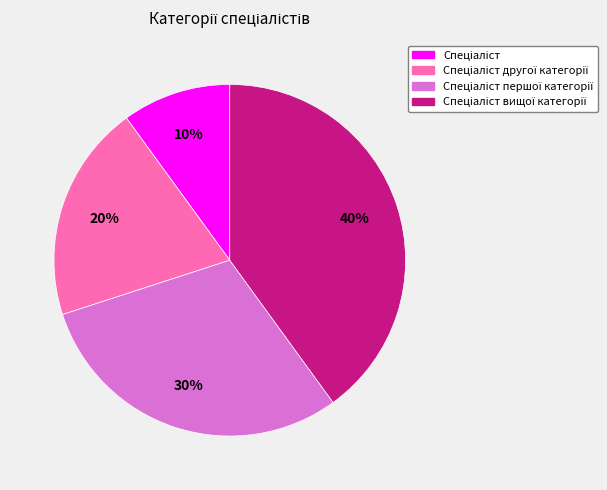

How many segments does this pie chart have?

4